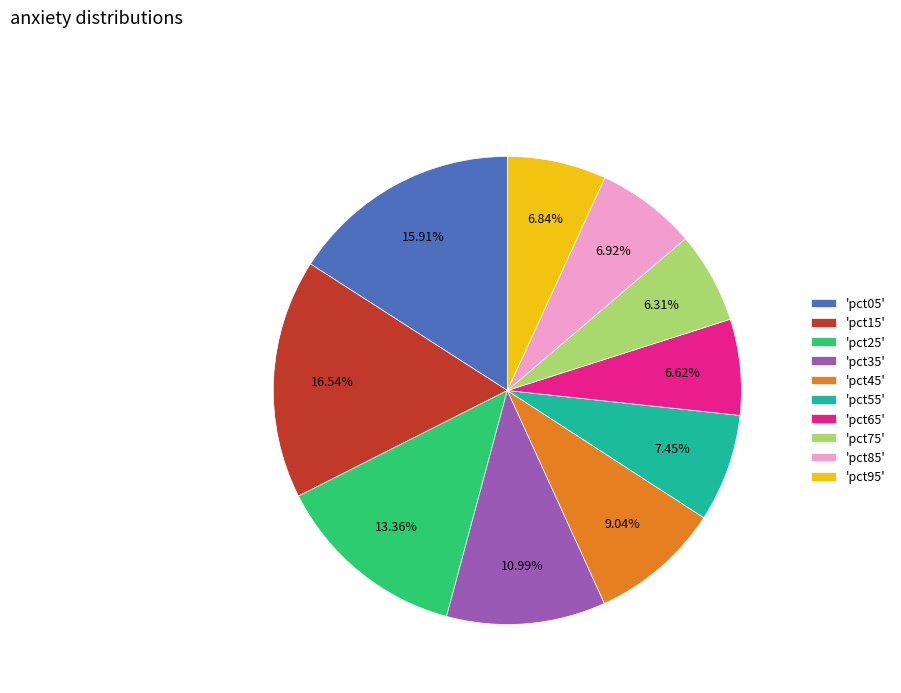

Combined, do 'pct25' and 'pct05' account for over 50%?

No